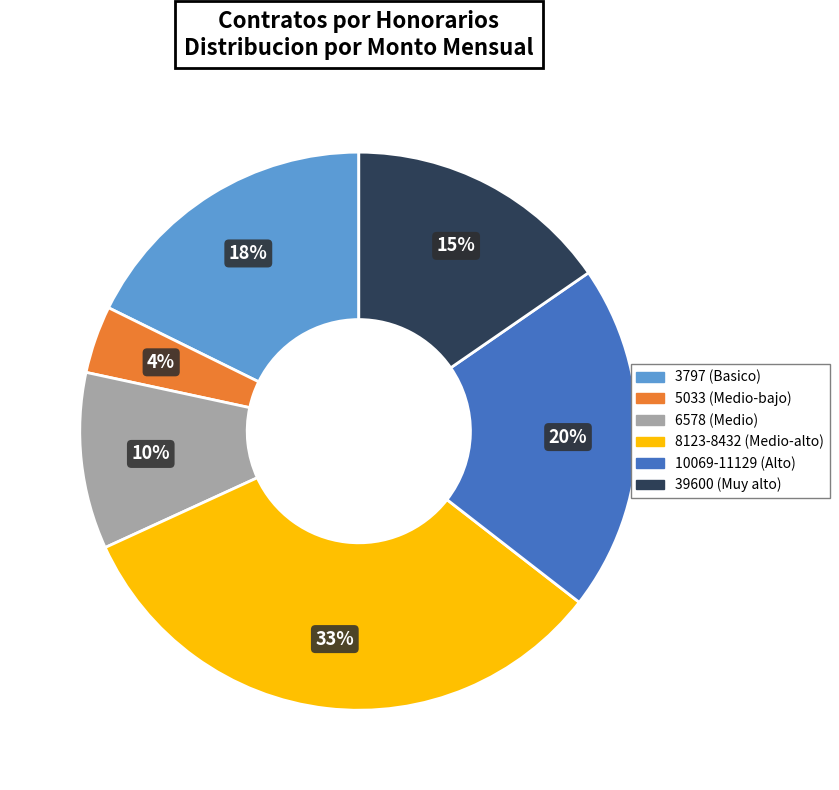

How many slices are in this pie chart?

6